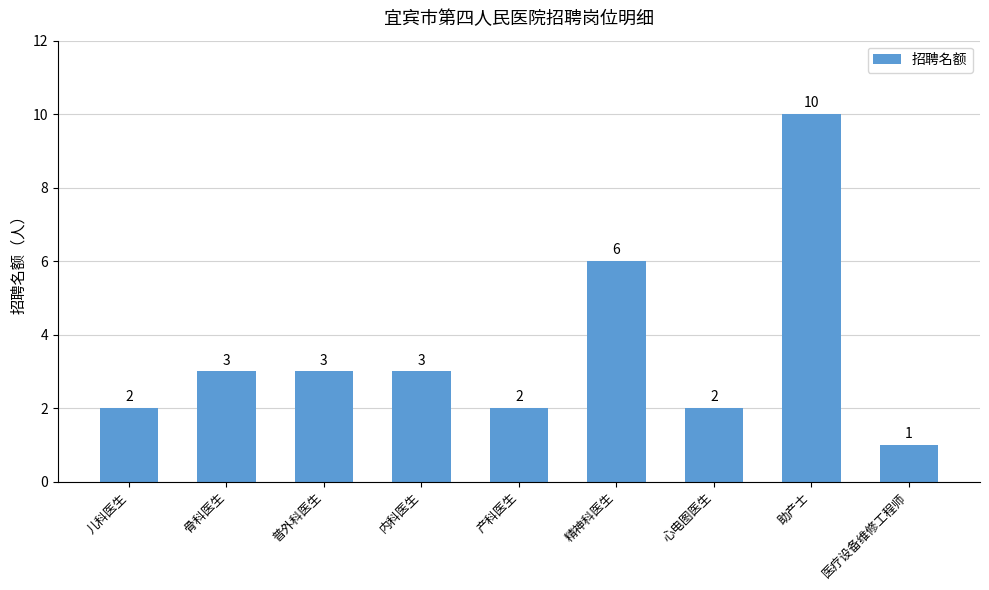

Are the bars grouped side by side (vs. stacked)?

No